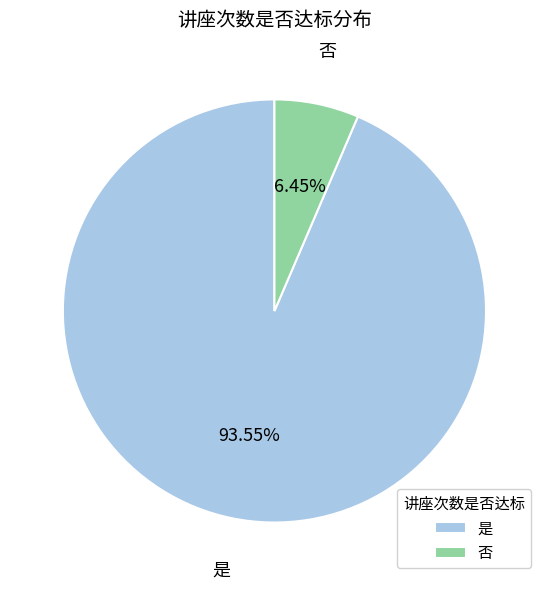

Which has a higher value, 是 or 否?

是